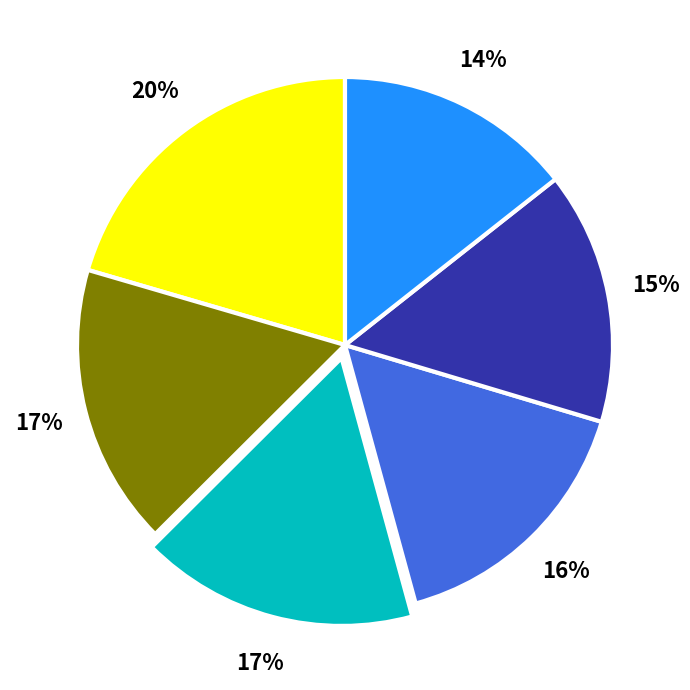

To the nearest percent, what is the average slice percentage?

17%